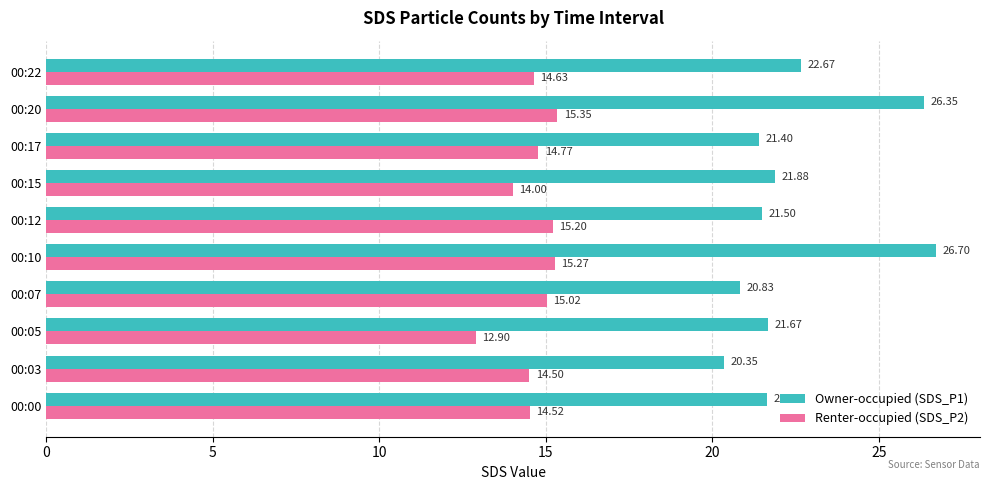

Which series has the largest total across all categories?

Owner-occupied (SDS_P1)